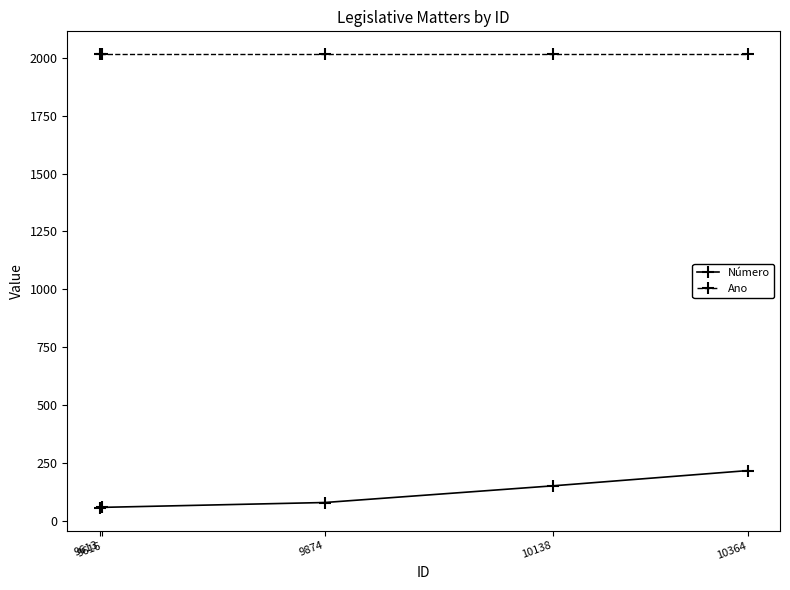

Rank the series by their average value, from highest to lowest.

Ano, Número